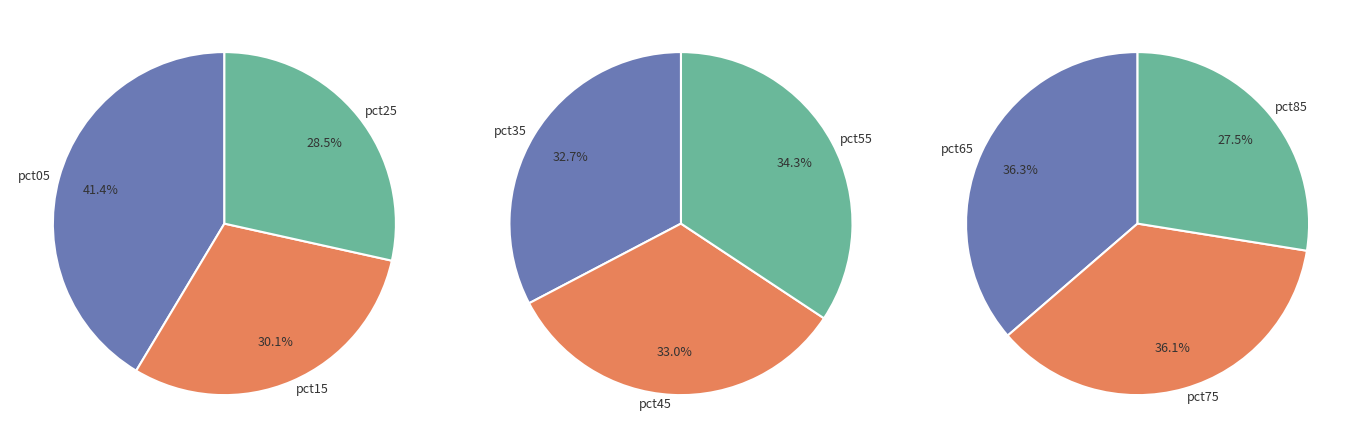

What is the largest slice in the pie chart?

pct05